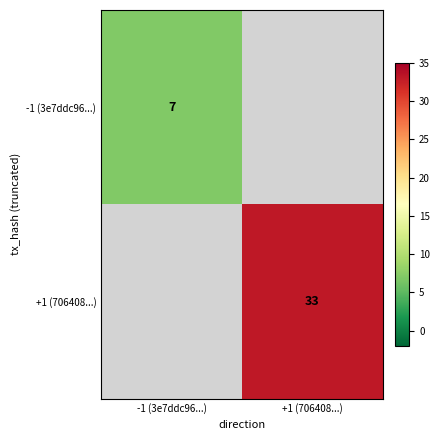

Is the value of +1 (706408...) at +1 (706408...) greater than the value of -1 (3e7ddc96...) at -1 (3e7ddc96...)?

Yes